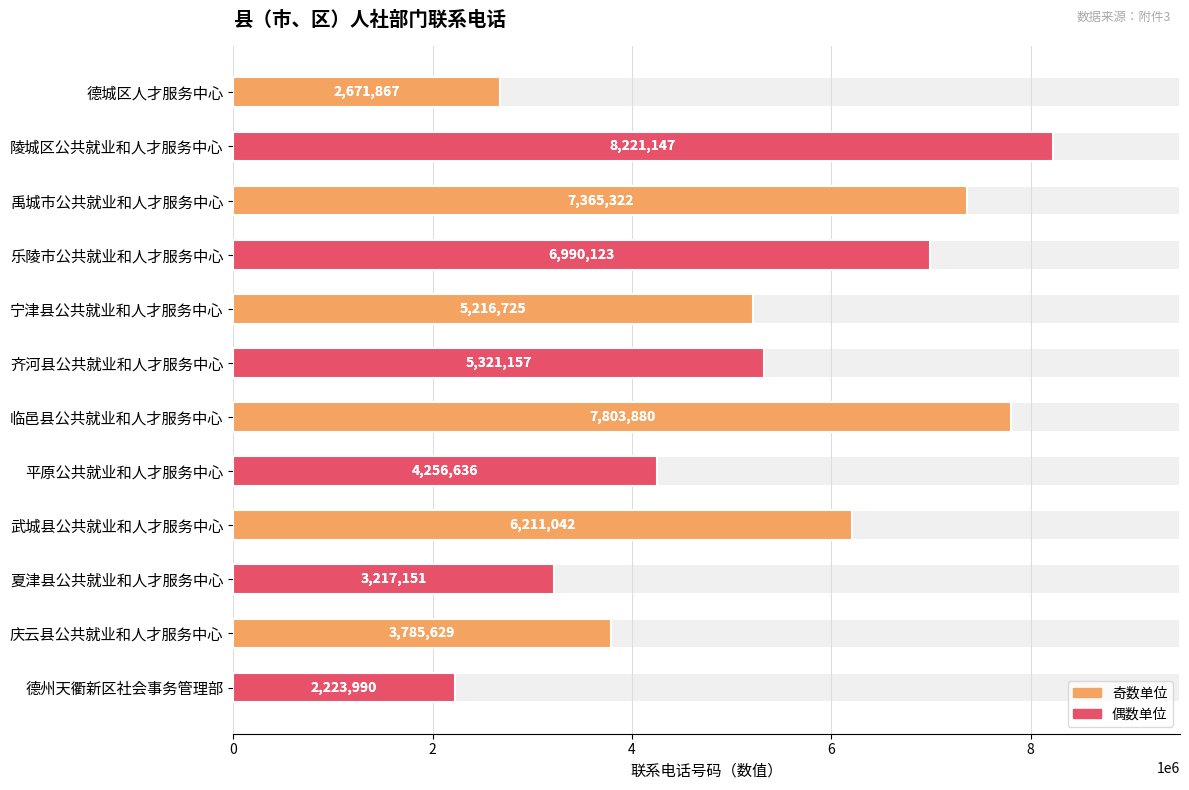

What is the maximum value shown in the chart?

8221147